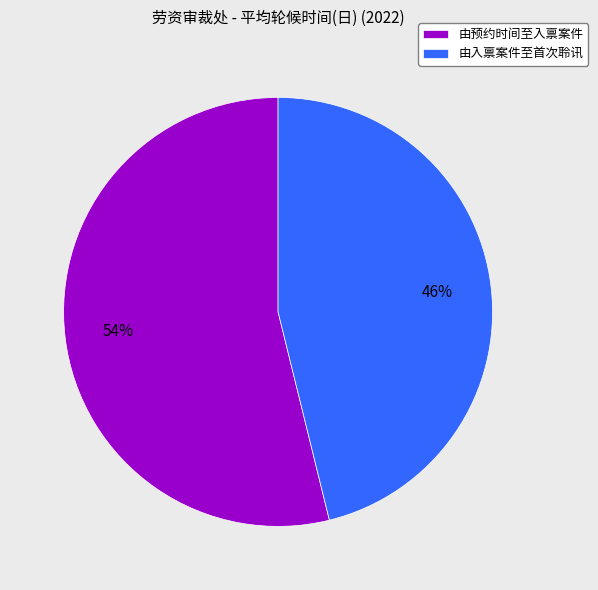

How many segments does this pie chart have?

2